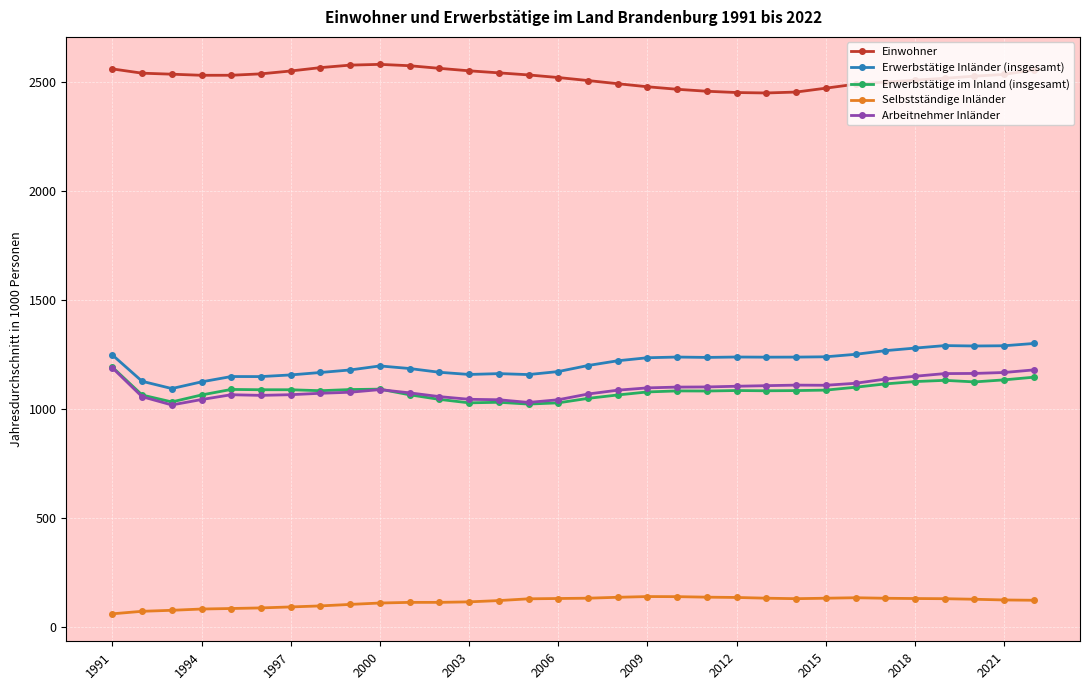

Does the chart have visible grid lines?

Yes